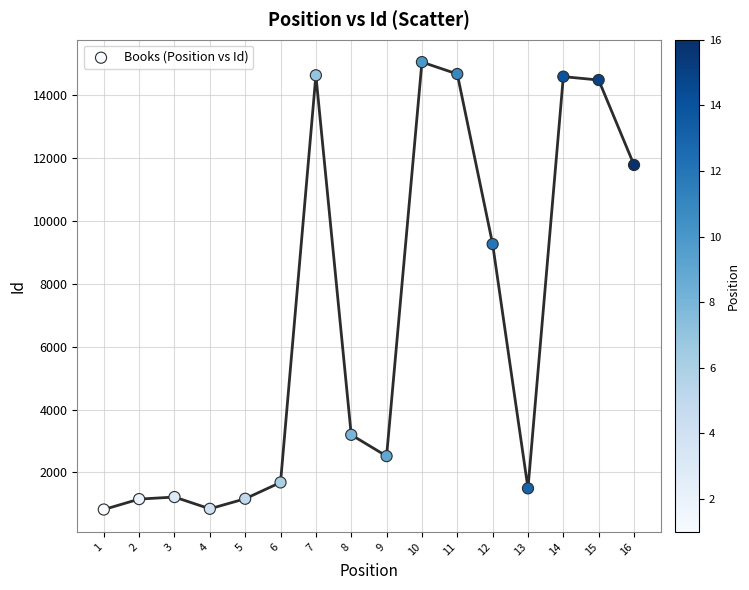

What is the range of X values (max minus min)?

15